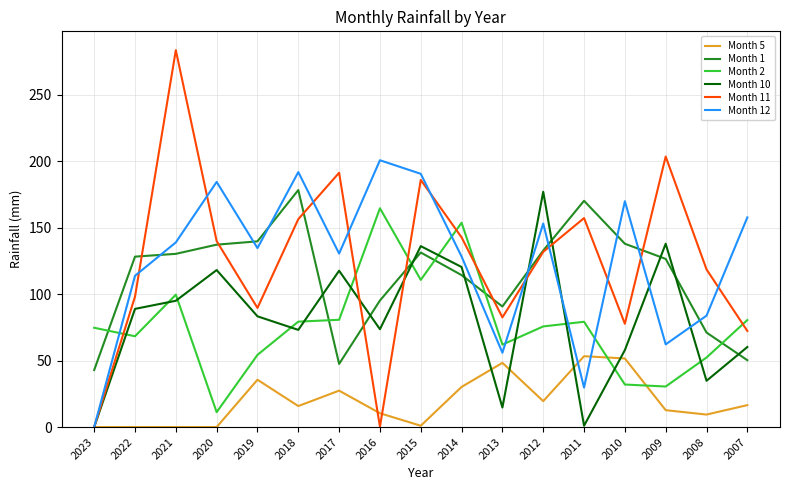

How many values in the Month 5 series exceed 15?

9